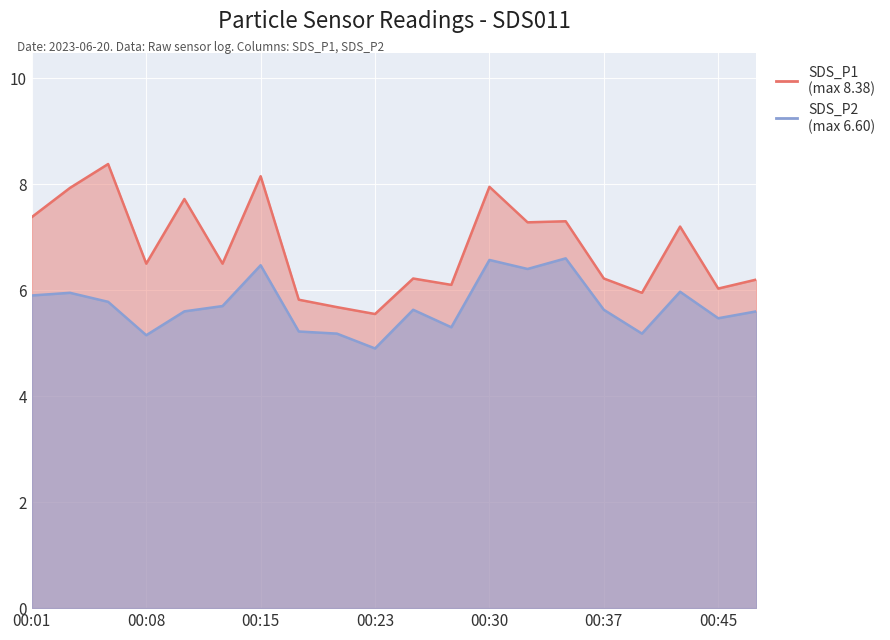

What is the highest value of the SDS_P2 series?

6.6